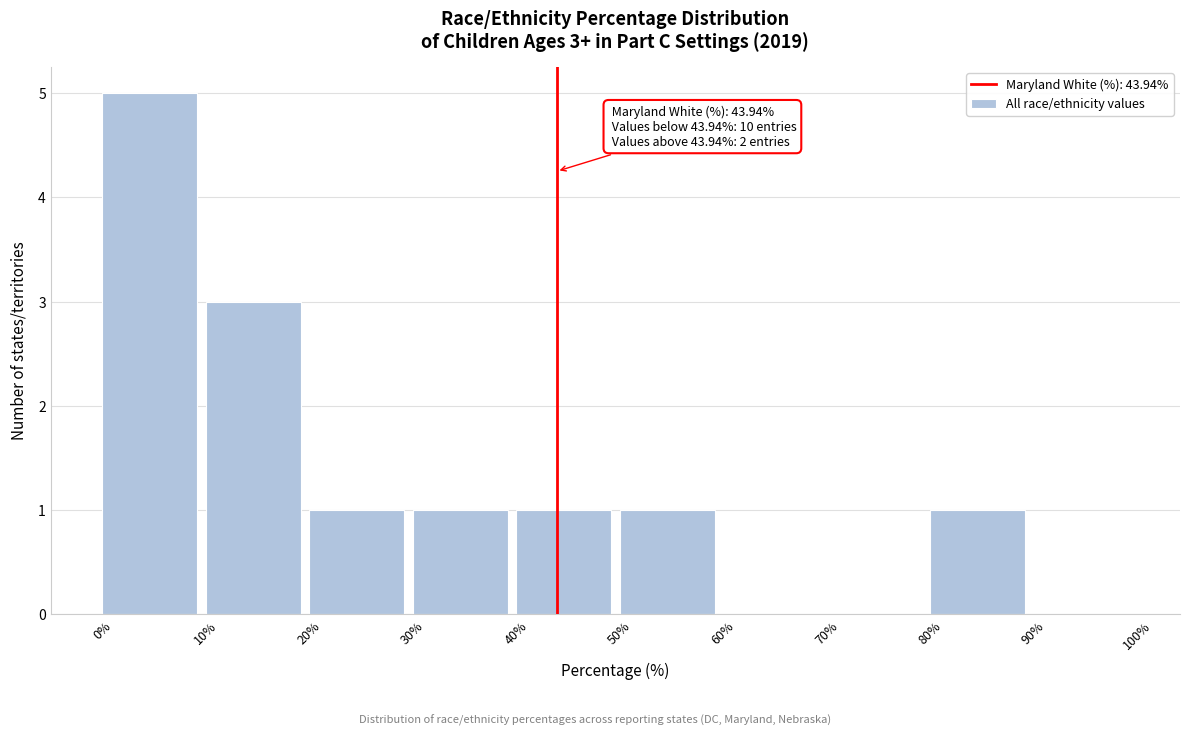

Over which range of the x-axis is the bar tallest?

0% to 10%